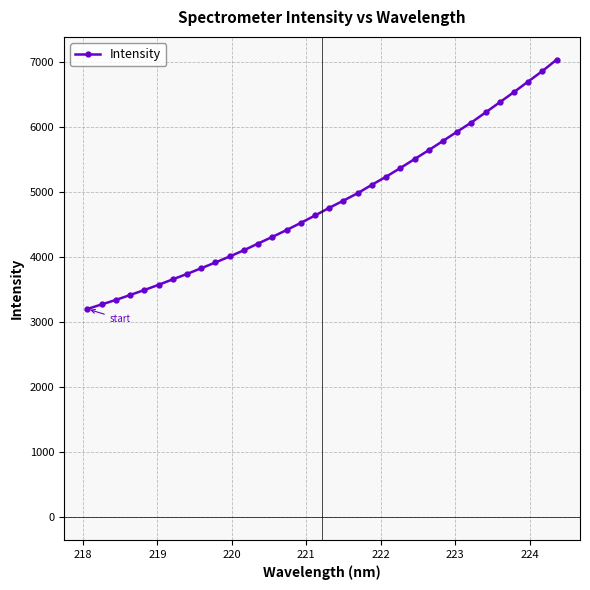

What is the value of the 33rd point from the left?

6856.3